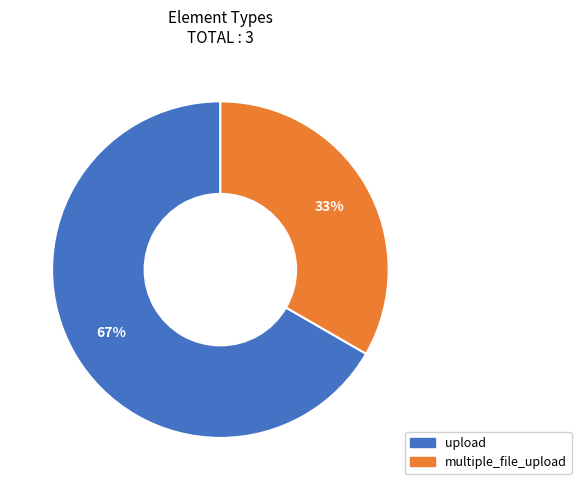

To the nearest percent, what percentage of the pie is multiple_file_upload?

33%